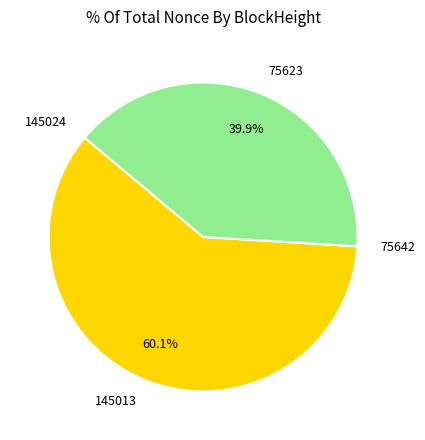

Which slice represents more than half of the pie?

145013